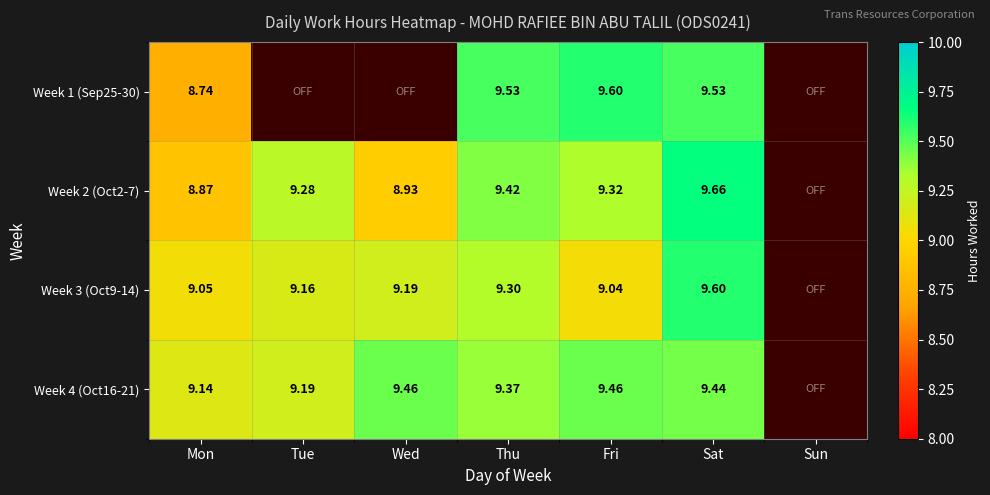

True or false: Week 3 (Oct9-14) has a value of 9.1 at Mon.

True